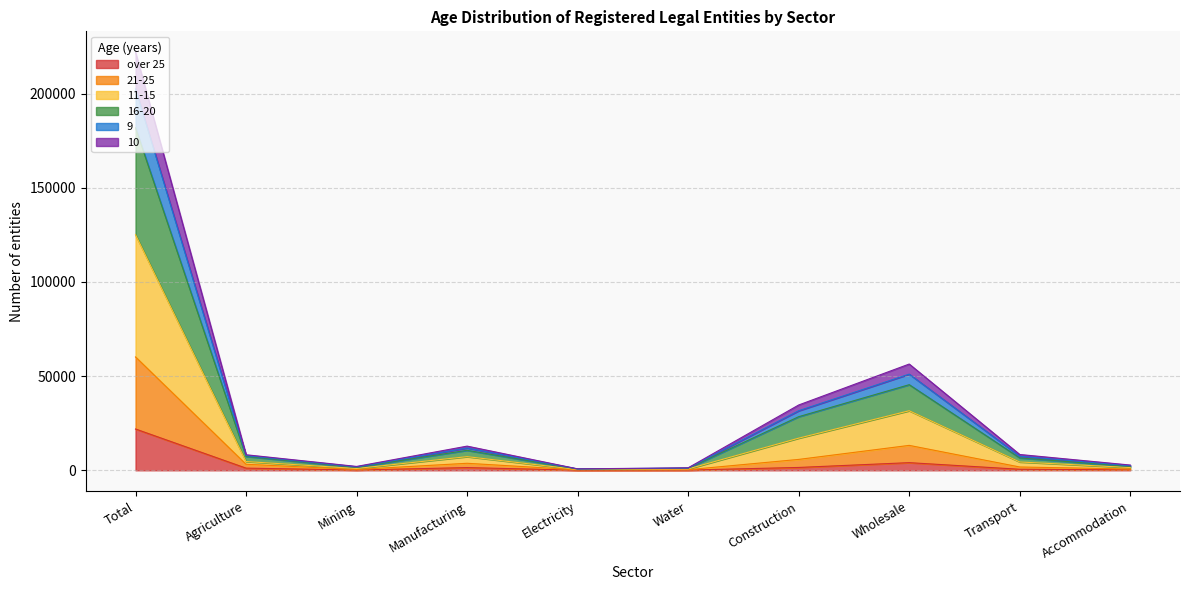

What are all the series names shown in the legend?

over 25, 21-25, 11-15, 16-20, 9, 10